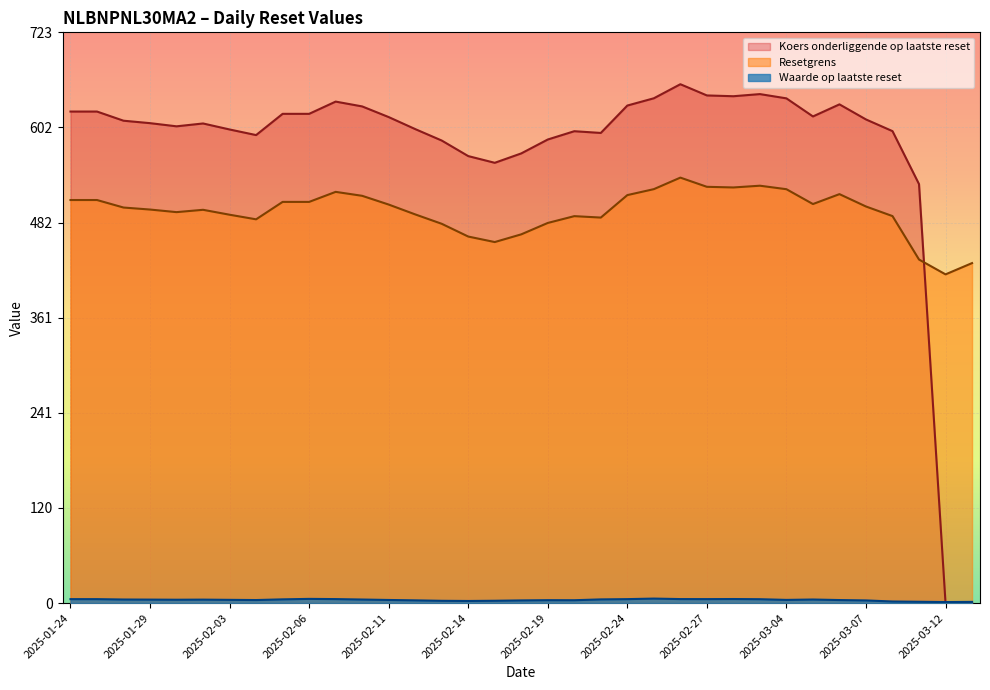

What is the lowest value of the Resetgrens series?

416.2